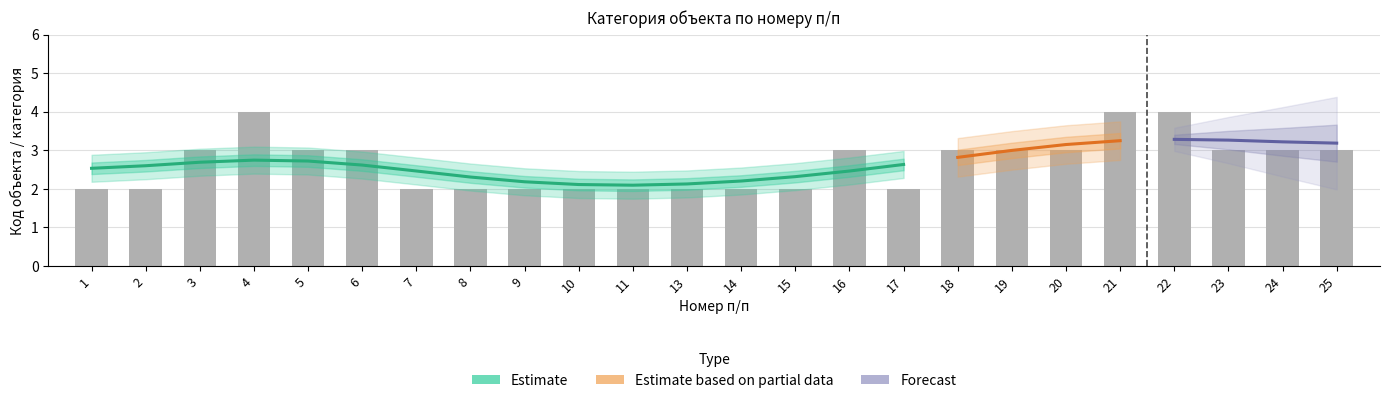

What value does the data have at 6?

3